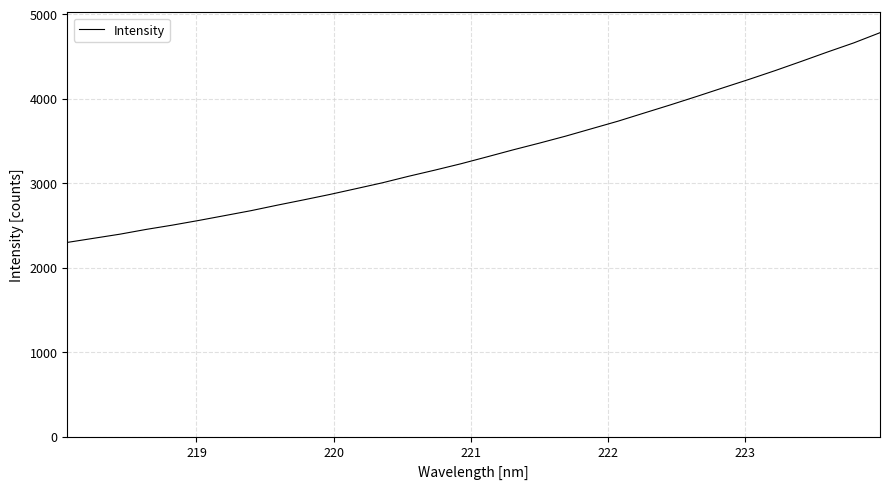

What is the minimum value shown in the chart?

2298.4